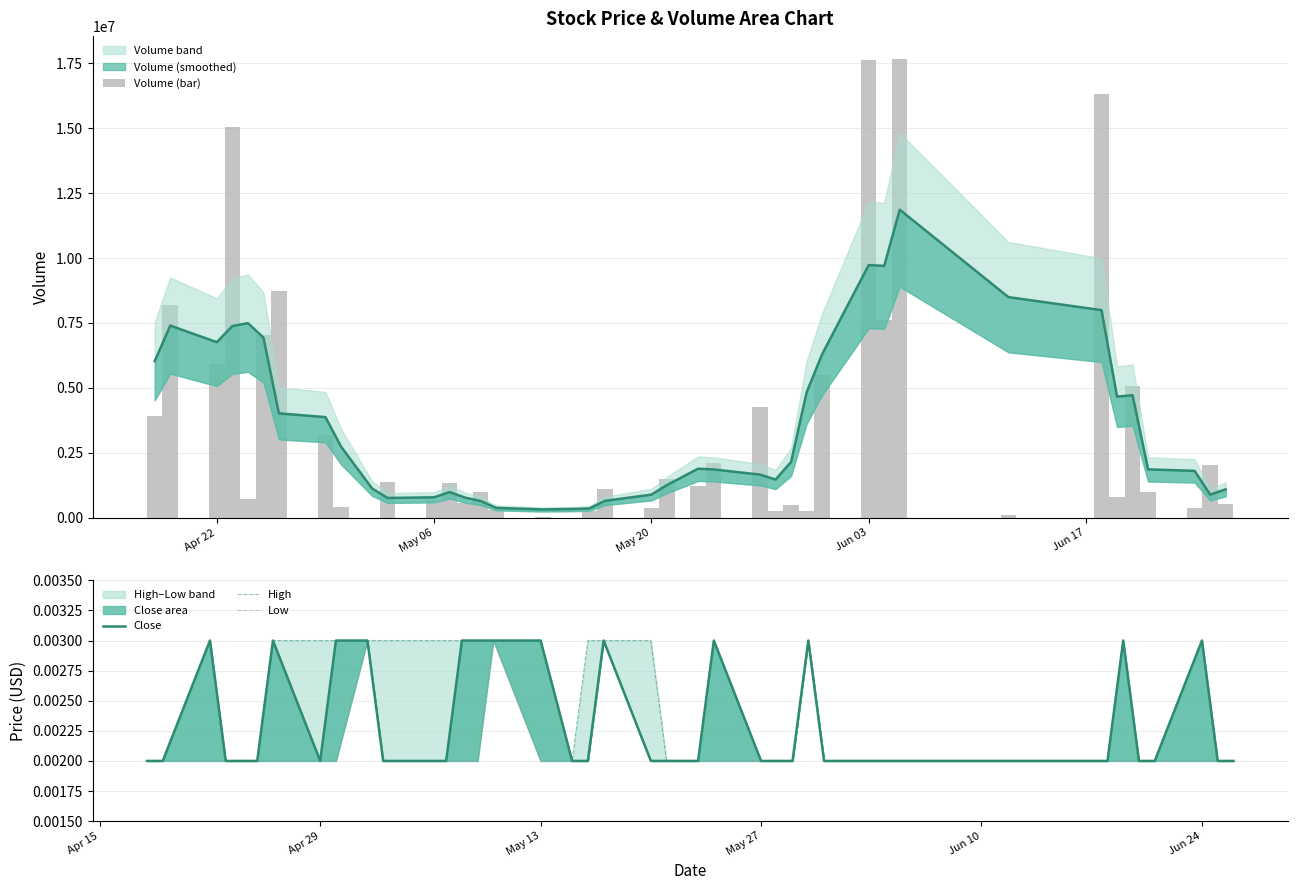

Reading right to left, list all the values displayed in this chart.

Volume (bar): 513700.0	2028000.0	380000.0	1008000.0	5088100.0	801800.0	16312700.0	100000.0	17665000.0	7600000.0	17630900.0	5500000.0	250000.0	500000.0	250000.0	4250000.0	2093000.0	1202500.0	1500000.0	383900.0	1100000.0	251000.0	2000.0	29900.0	300000.0	1003300.0	550700.0	1326200.0	681100.0	1368100.0	100.0	420500.0	3170500.0	8748300.0	7025200.0	727000.0	15029900.0	5936200.0	8187800.0	3920500.0
Close: 0.0	0.0	0.0	0.0	0.0	0.0	0.0	0.0	0.0	0.0	0.0	0.0	0.0	0.0	0.0	0.0	0.0	0.0	0.0	0.0	0.0	0.0	0.0	0.0	0.0	0.0	0.0	0.0	0.0	0.0	0.0	0.0	0.0	0.0	0.0	0.0	0.0	0.0	0.0	0.0
High: 0.0	0.0	0.0	0.0	0.0	0.0	0.0	0.0	0.0	0.0	0.0	0.0	0.0	0.0	0.0	0.0	0.0	0.0	0.0	0.0	0.0	0.0	0.0	0.0	0.0	0.0	0.0	0.0	0.0	0.0	0.0	0.0	0.0	0.0	0.0	0.0	0.0	0.0	0.0	0.0
Low: 0.0	0.0	0.0	0.0	0.0	0.0	0.0	0.0	0.0	0.0	0.0	0.0	0.0	0.0	0.0	0.0	0.0	0.0	0.0	0.0	0.0	0.0	0.0	0.0	0.0	0.0	0.0	0.0	0.0	0.0	0.0	0.0	0.0	0.0	0.0	0.0	0.0	0.0	0.0	0.0